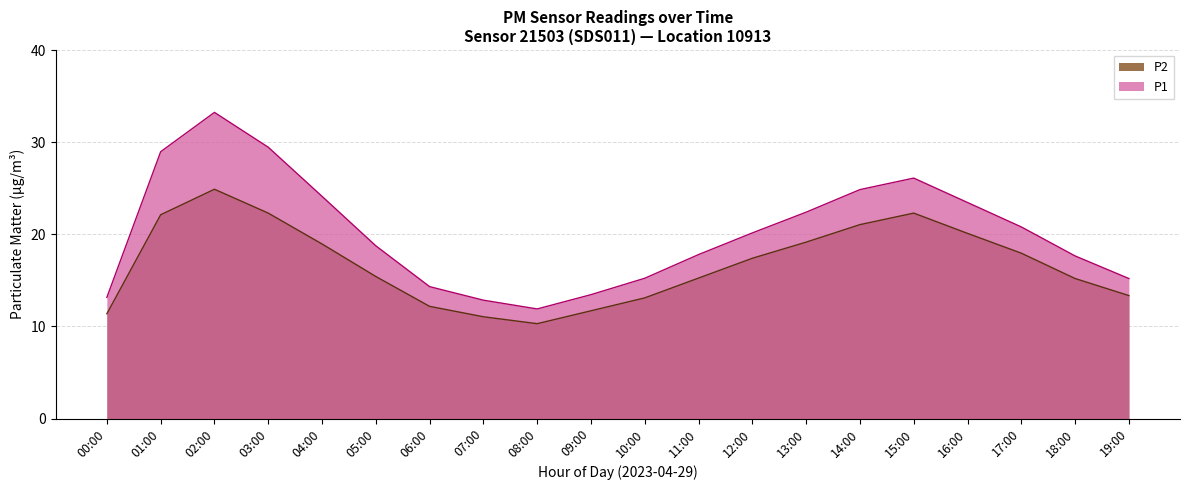

At which category does the chart reach its peak across all series?

02:00